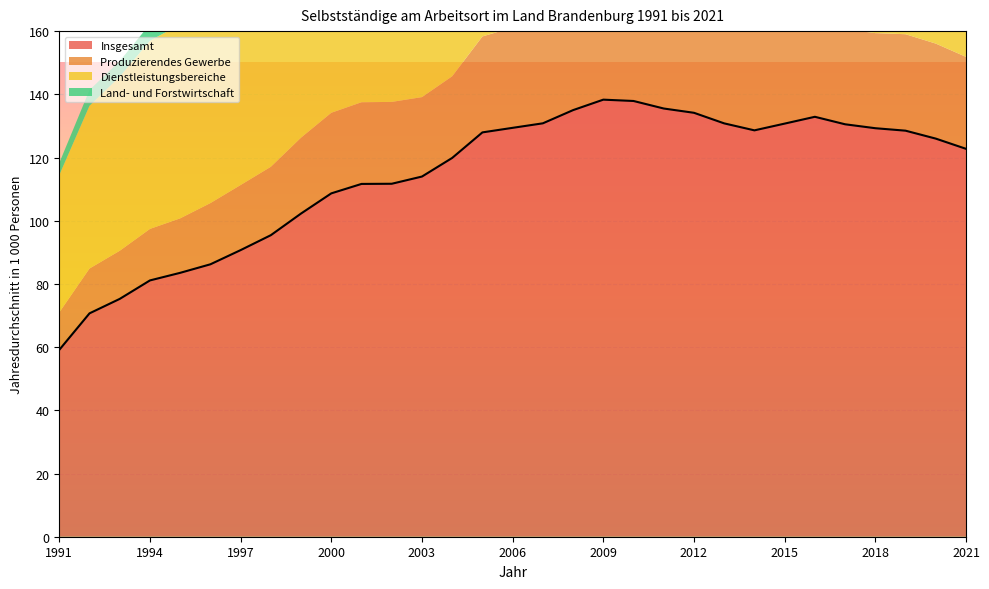

What is the maximum value shown in the chart?

138.3